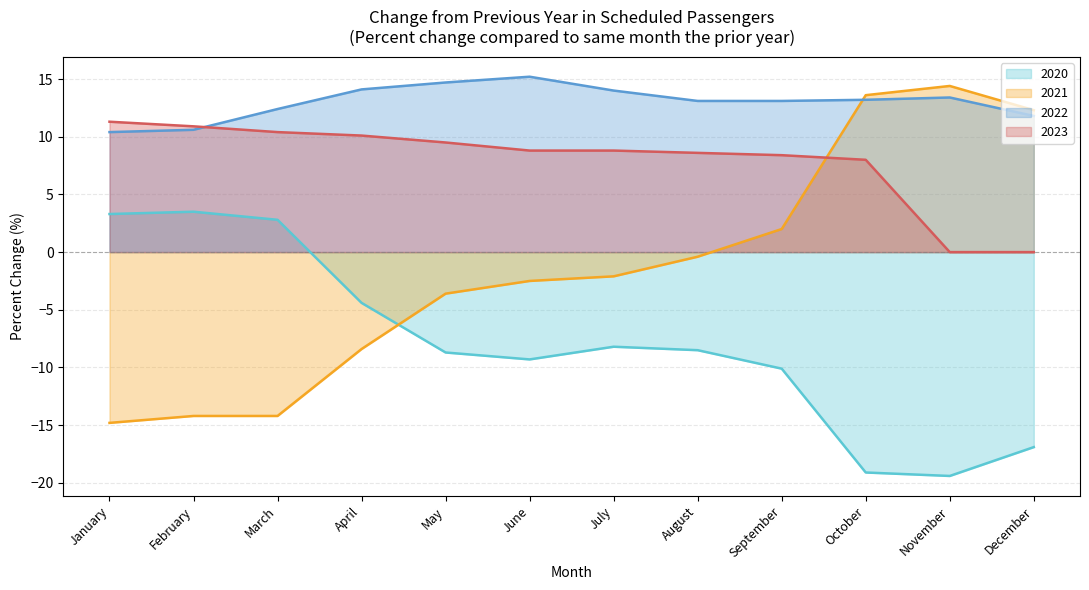

Count the number of categories in the chart.

12